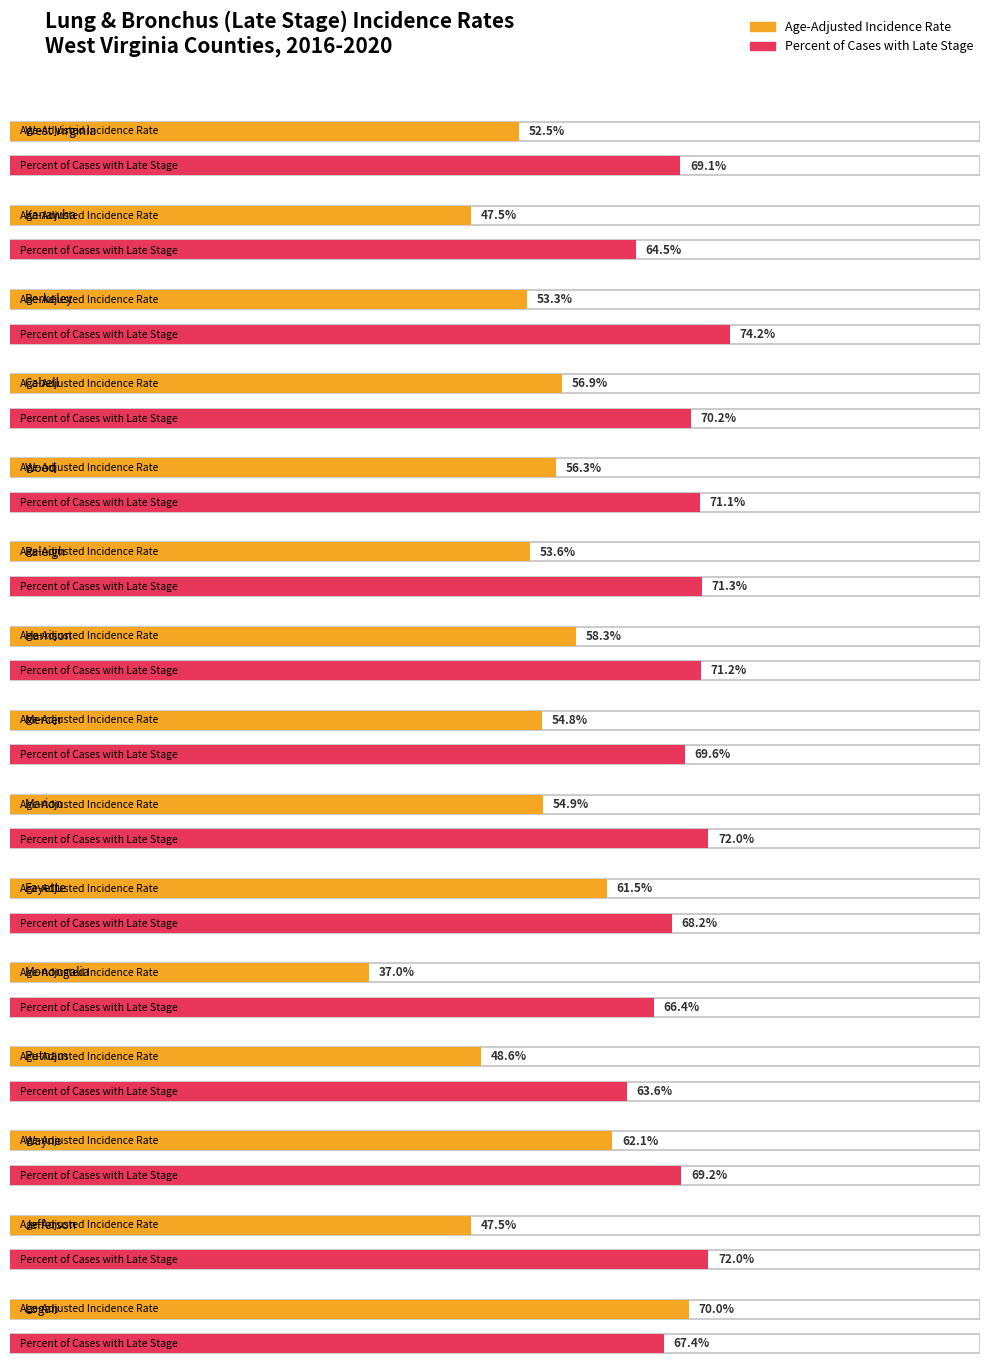

Where does the Age-Adjusted Incidence Rate series first go above 54?

Cabell